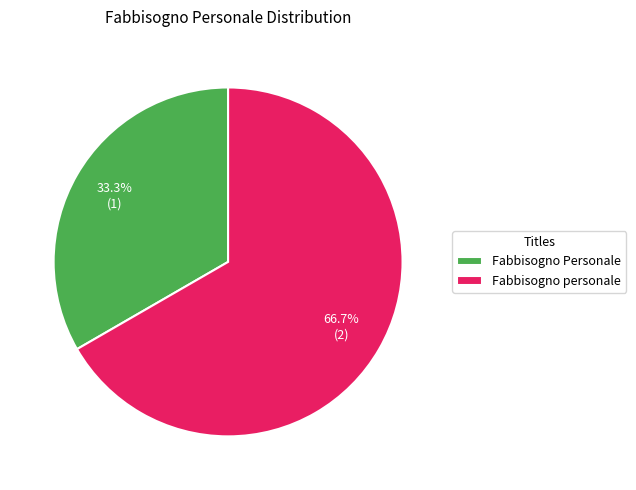

True or false: Fabbisogno Personale accounts for 33% of the total.

True